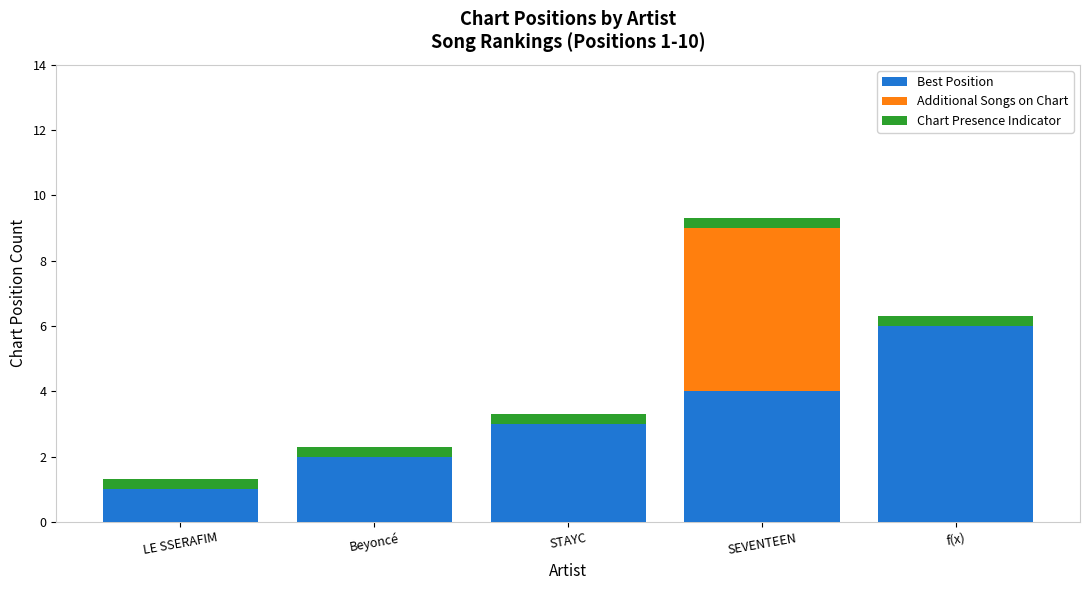

Which category has the highest value in the Best Position series?

f(x)